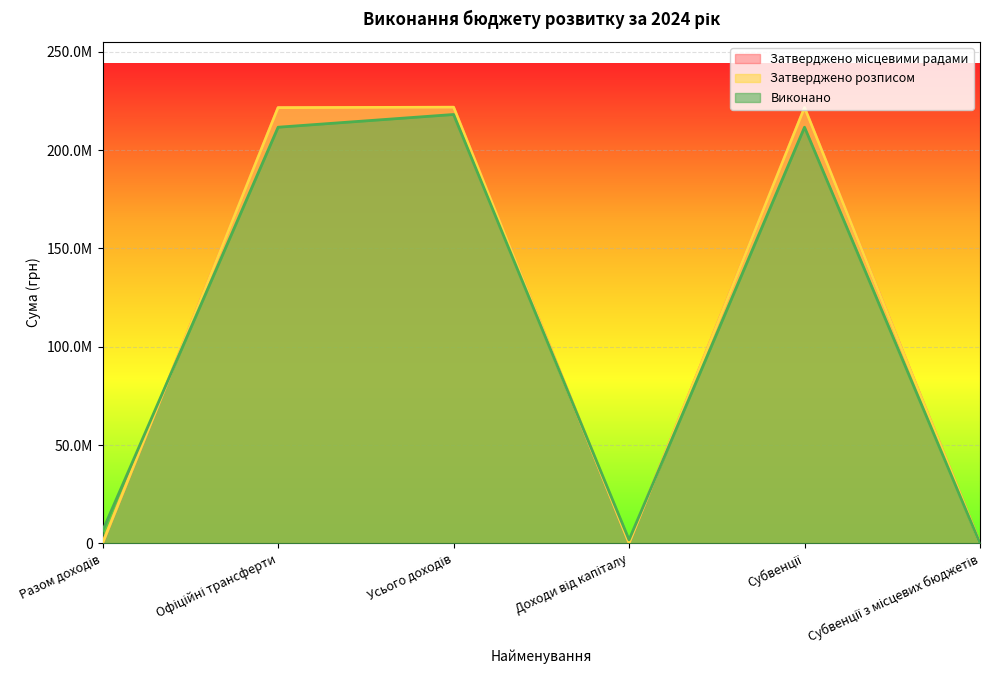

In Виконано, how many points are lower than both neighbors (excluding endpoints)?

1